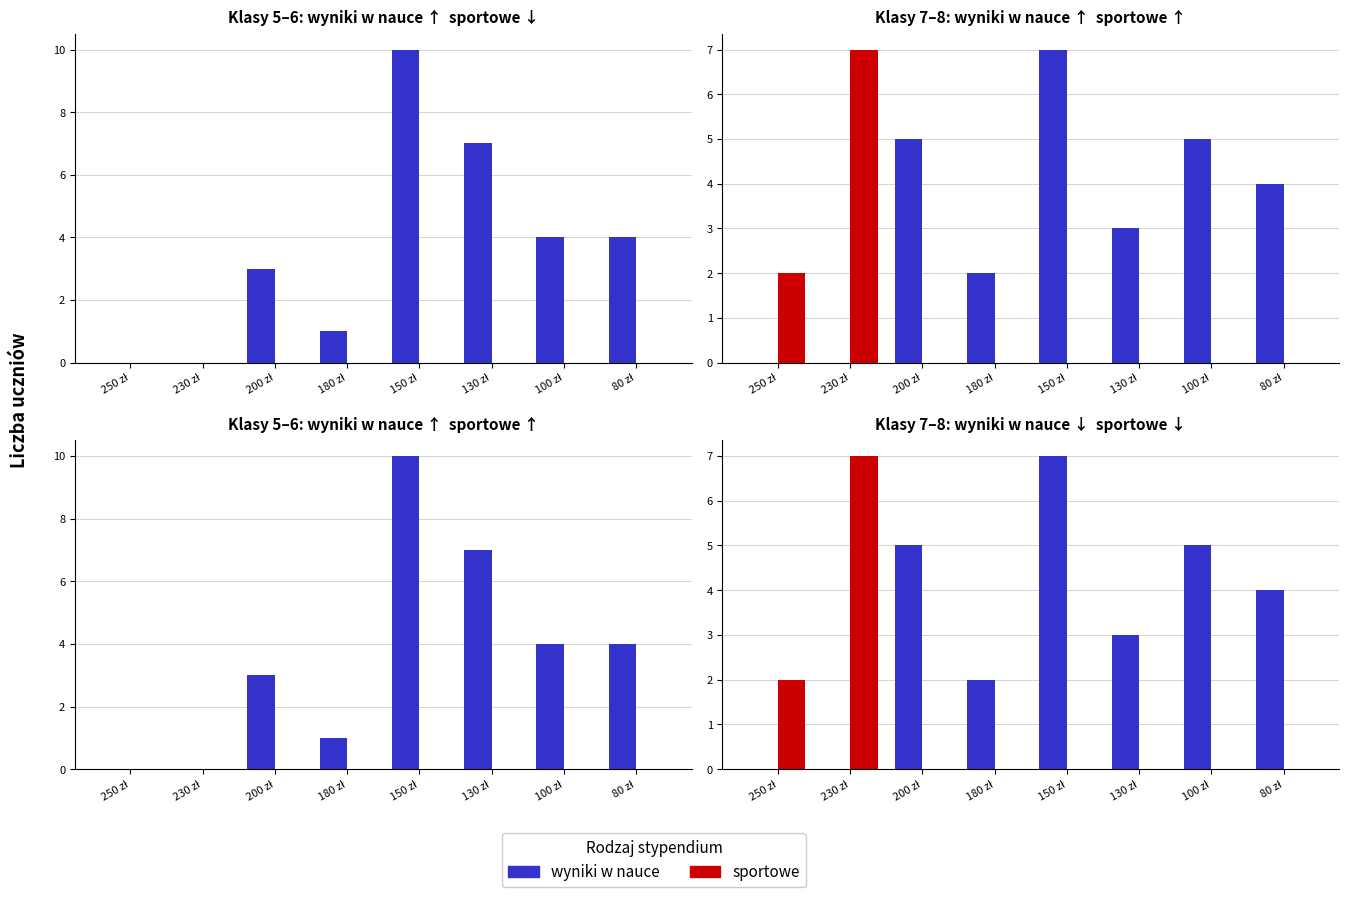

Is it true that sportowe equals 0 at 150 zł?

True